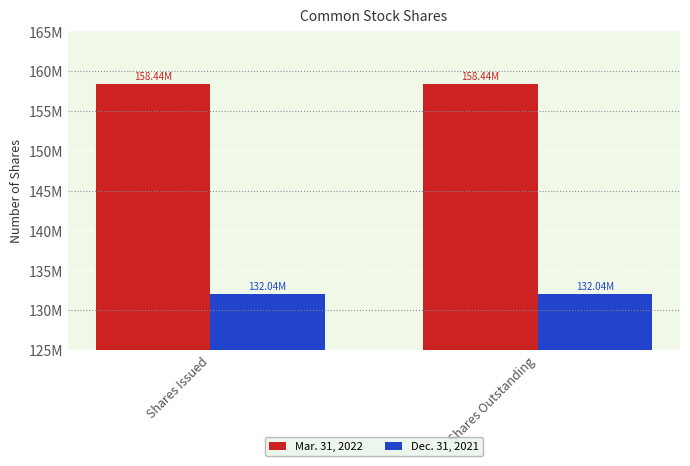

What are all the series names shown in the legend?

Mar. 31, 2022, Dec. 31, 2021